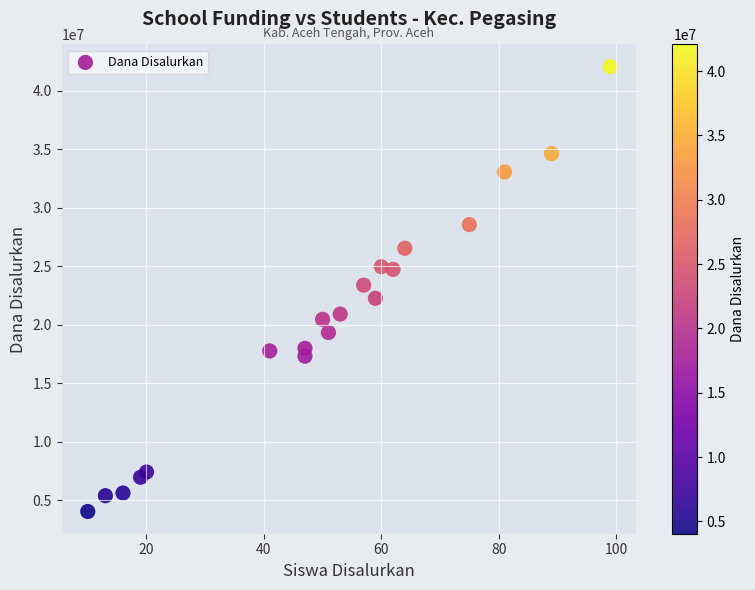

List the coordinates of all points as (Y, X) pairs, reading left to right.

(4050000, 10)  (5400000, 13)  (5625000, 16)  (6975000, 19)  (7425000, 20)  (17775000, 41)  (18000000, 47)  (17325000, 47)  (20475000, 50)  (19350000, 51)  (20925000, 53)  (23400000, 57)  (22275000, 59)  (24975000, 60)  (24750000, 62)  (26550000, 64)  (28575000, 75)  (33075000, 81)  (34650000, 89)  (42075000, 99)